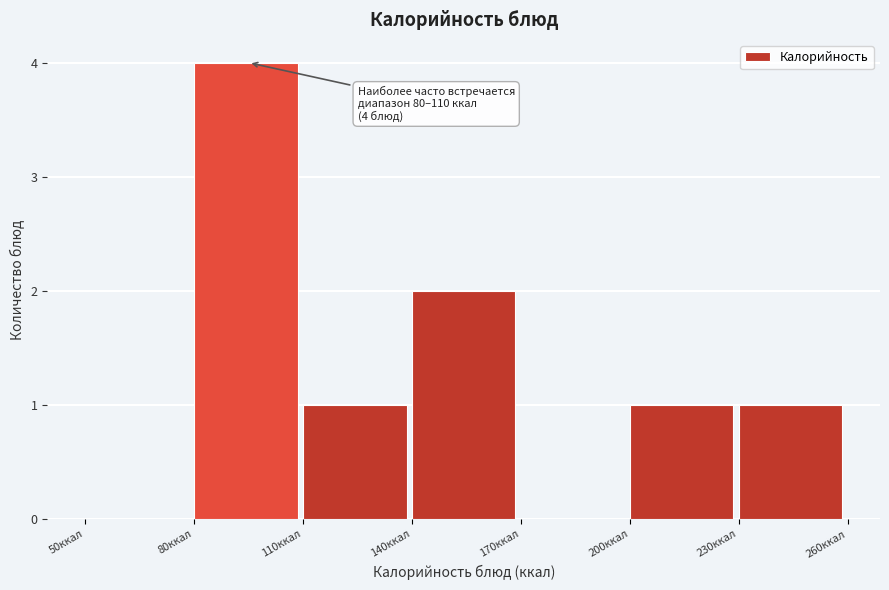

Which range on the x-axis has the tallest bar?

80 to 110